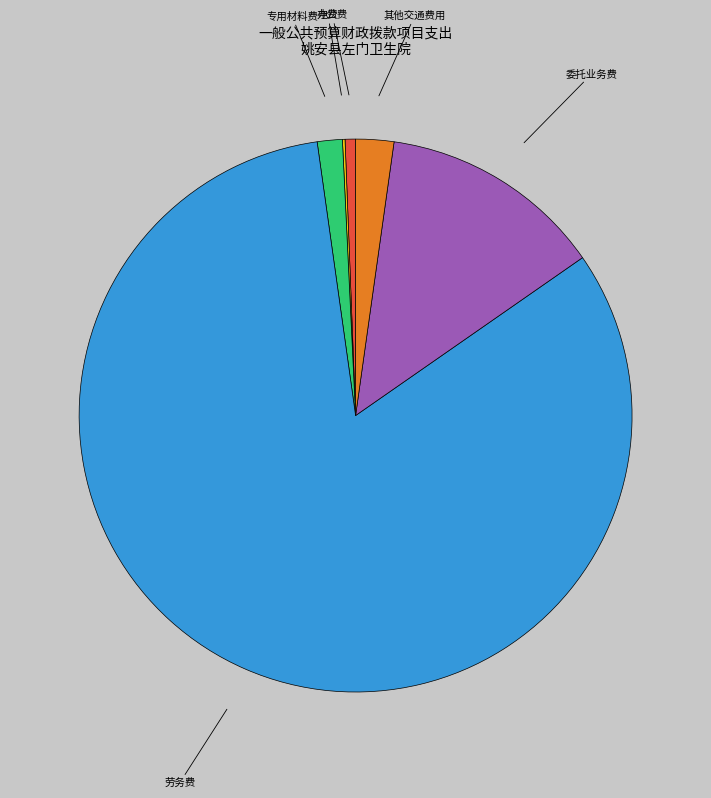

Does any single category account for the majority?

Yes